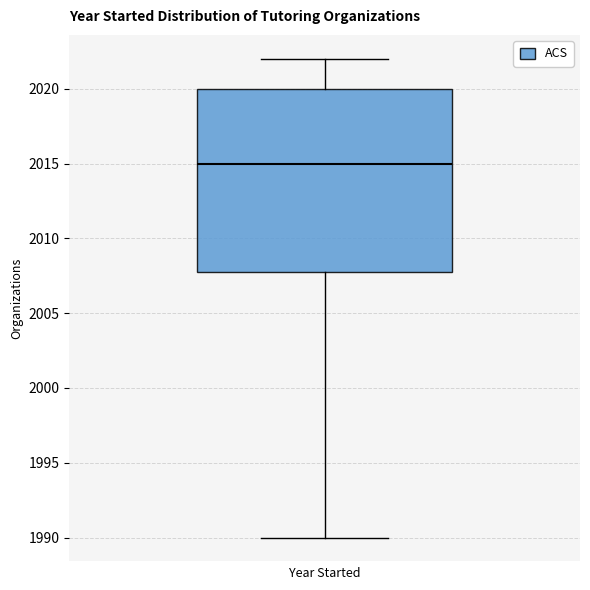

Read this box plot against the y-axis: the position of the median line, the range covered by the box, and the ends of both whiskers. The values are not printed on the chart, so give them approximately, as read against the axis.

median 2015, box 2008 to 2020, whiskers 1990 to 2022